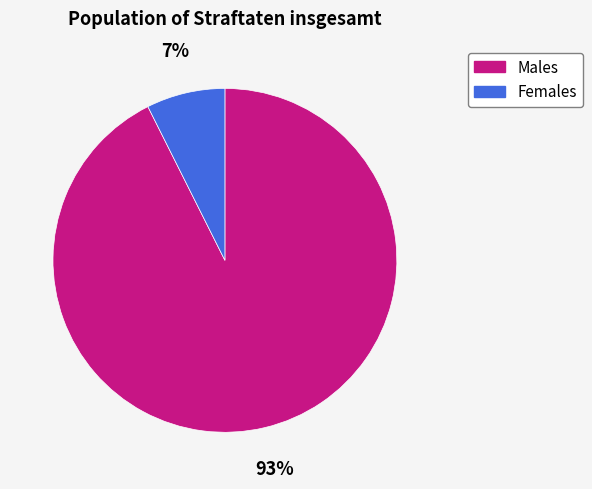

To the nearest percent, what portion does Females represent?

7%